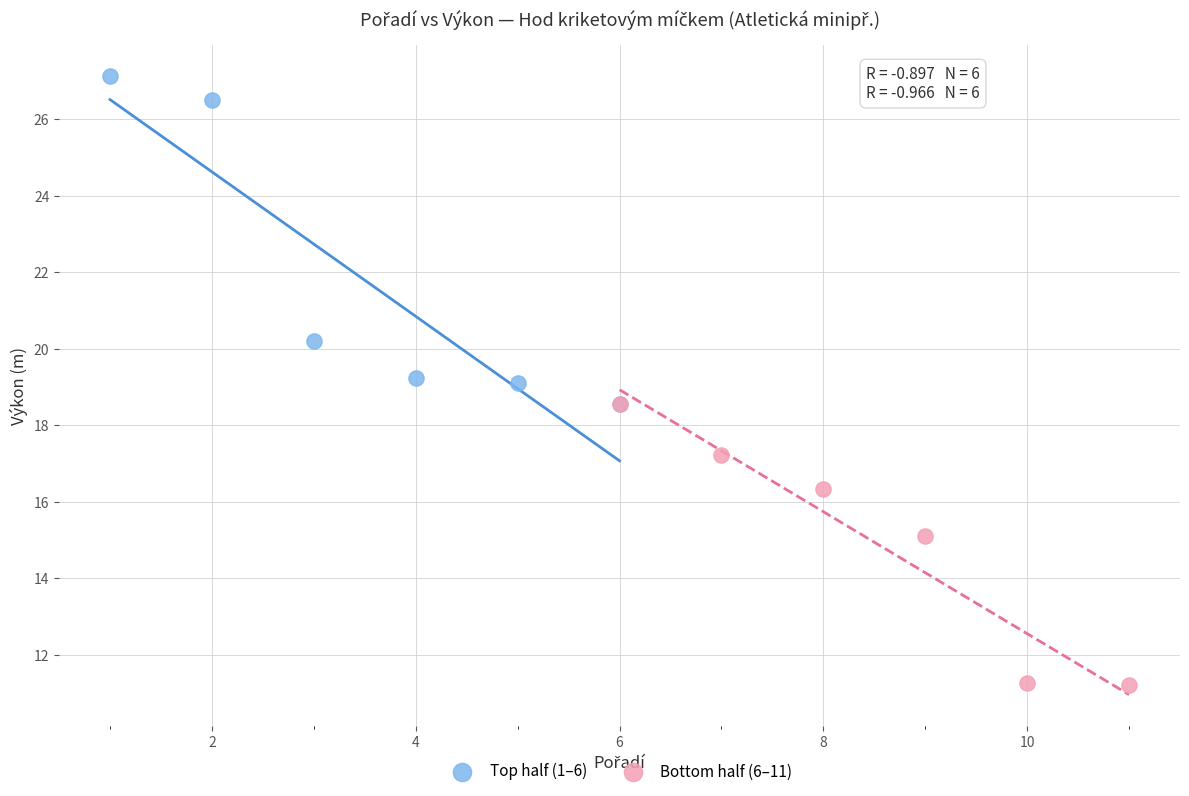

Which series reaches the maximum Y coordinate?

Top half (1–6)